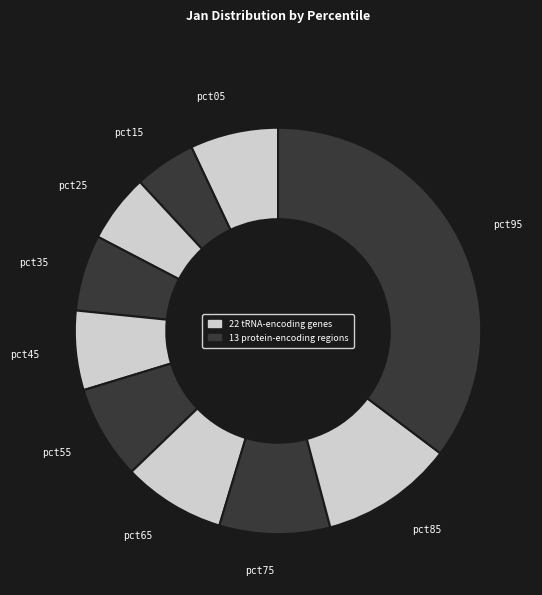

What is the smallest slice in the pie chart?

pct15